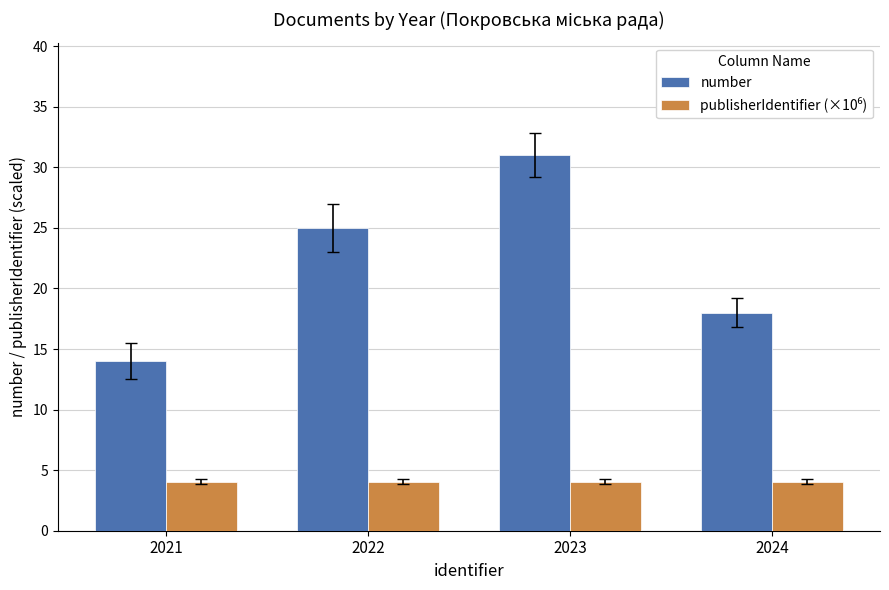

What value does the number series have at 2024?

18.0